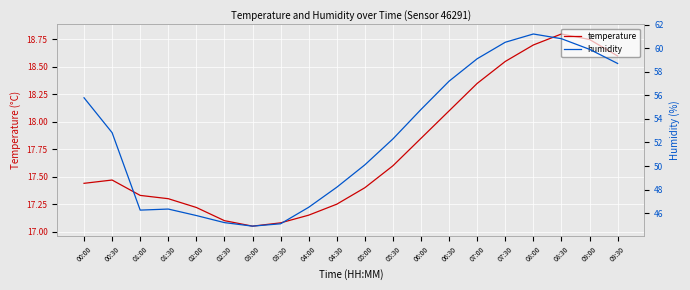

True or false: humidity has more than 0 interior local peaks.

True